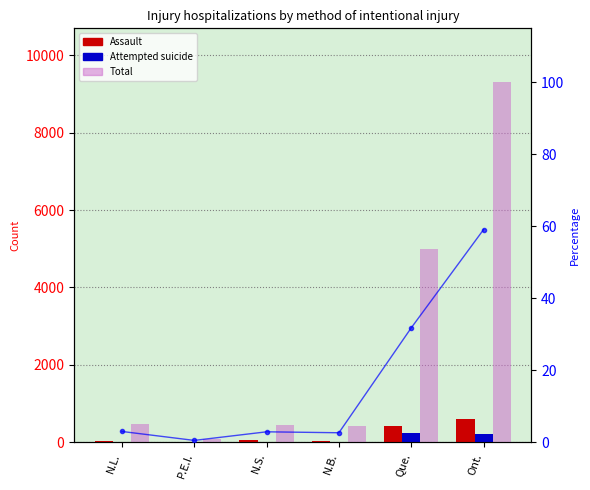

Where does the Total series first go above 474?

Que.